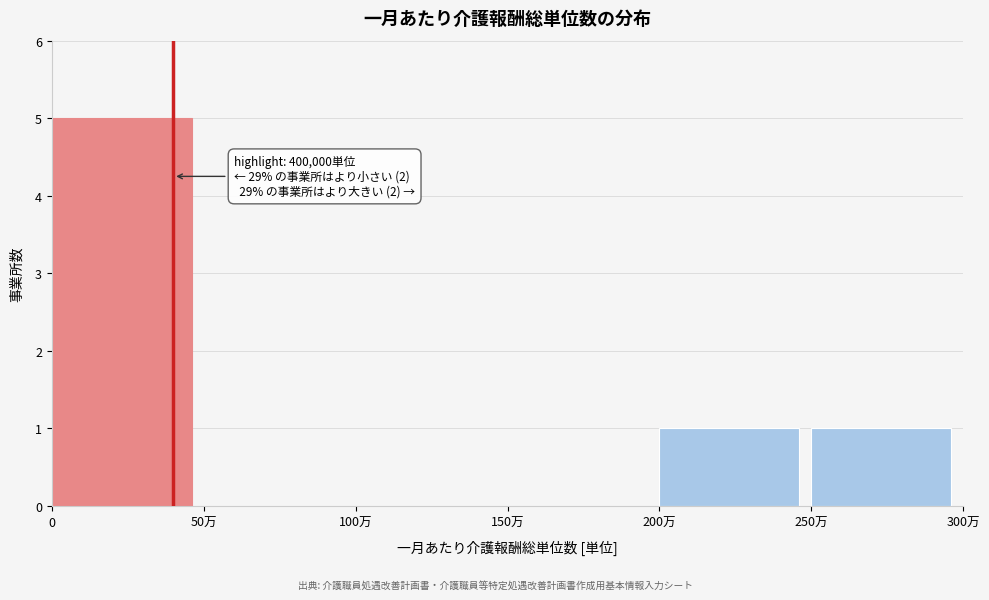

Reading left to right, transcribe all the data shown in this chart.

0=5	50万=0	100万=0	150万=0	200万=1	250万=1